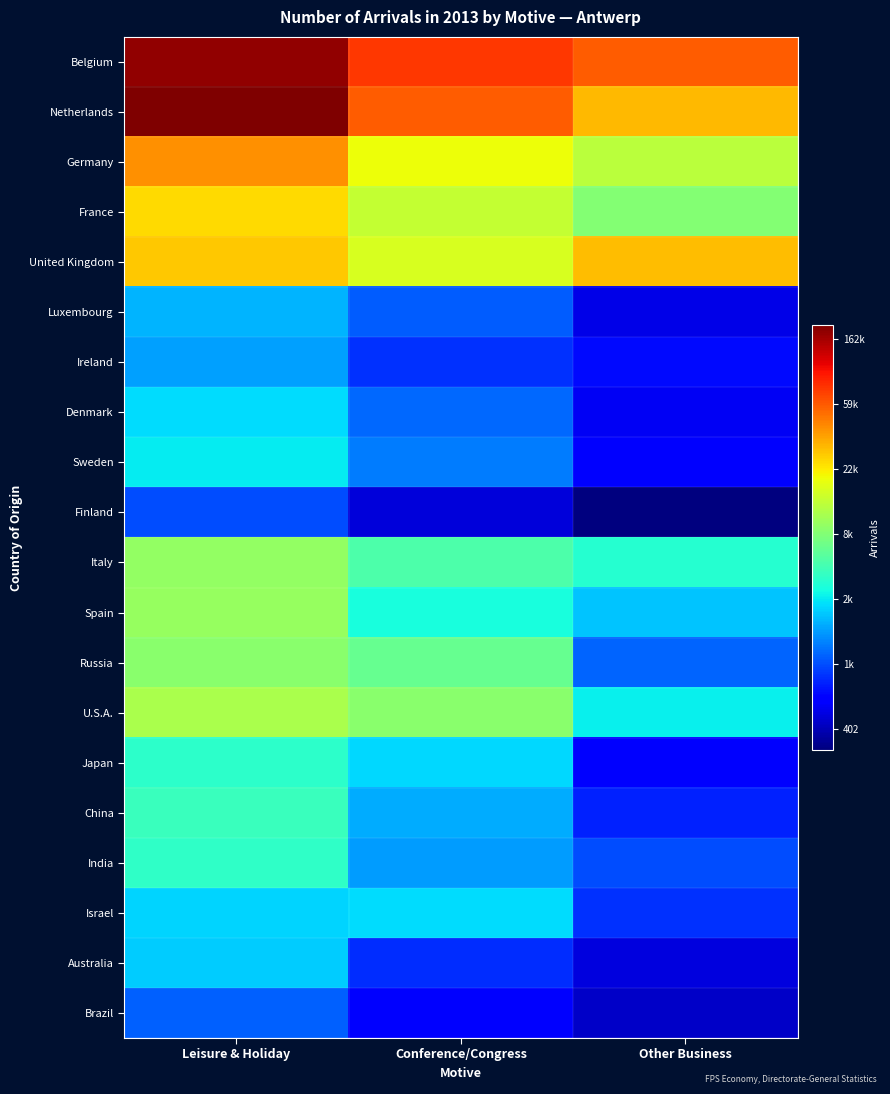

Reading left to right, what are all the values shown in this chart?

Belgium: Leisure & Holiday=12.1	Conference/Congress=11.2	Other Business=11.0
Netherlands: Leisure & Holiday=12.2	Conference/Congress=11.0	Other Business=10.3
Germany: Leisure & Holiday=10.6	Conference/Congress=9.9	Other Business=9.4
France: Leisure & Holiday=10.1	Conference/Congress=9.5	Other Business=9.0
United Kingdom: Leisure & Holiday=10.2	Conference/Congress=9.7	Other Business=10.3
Luxembourg: Leisure & Holiday=7.7	Conference/Congress=7.1	Other Business=6.3
Ireland: Leisure & Holiday=7.5	Conference/Congress=6.8	Other Business=6.6
Denmark: Leisure & Holiday=7.9	Conference/Congress=7.2	Other Business=6.3
Sweden: Leisure & Holiday=8.0	Conference/Congress=7.3	Other Business=6.5
Finland: Leisure & Holiday=7.0	Conference/Congress=6.2	Other Business=5.7
Italy: Leisure & Holiday=9.1	Conference/Congress=8.6	Other Business=8.3
Spain: Leisure & Holiday=9.2	Conference/Congress=8.2	Other Business=7.8
Russia: Leisure & Holiday=9.1	Conference/Congress=8.8	Other Business=7.1
U.S.A.: Leisure & Holiday=9.3	Conference/Congress=9.1	Other Business=8.0
Japan: Leisure & Holiday=8.3	Conference/Congress=7.9	Other Business=6.5
China: Leisure & Holiday=8.4	Conference/Congress=7.6	Other Business=6.7
India: Leisure & Holiday=8.3	Conference/Congress=7.5	Other Business=7.0
Israel: Leisure & Holiday=7.9	Conference/Congress=7.9	Other Business=6.8
Australia: Leisure & Holiday=7.8	Conference/Congress=6.8	Other Business=6.2
Brazil: Leisure & Holiday=7.1	Conference/Congress=6.4	Other Business=6.1